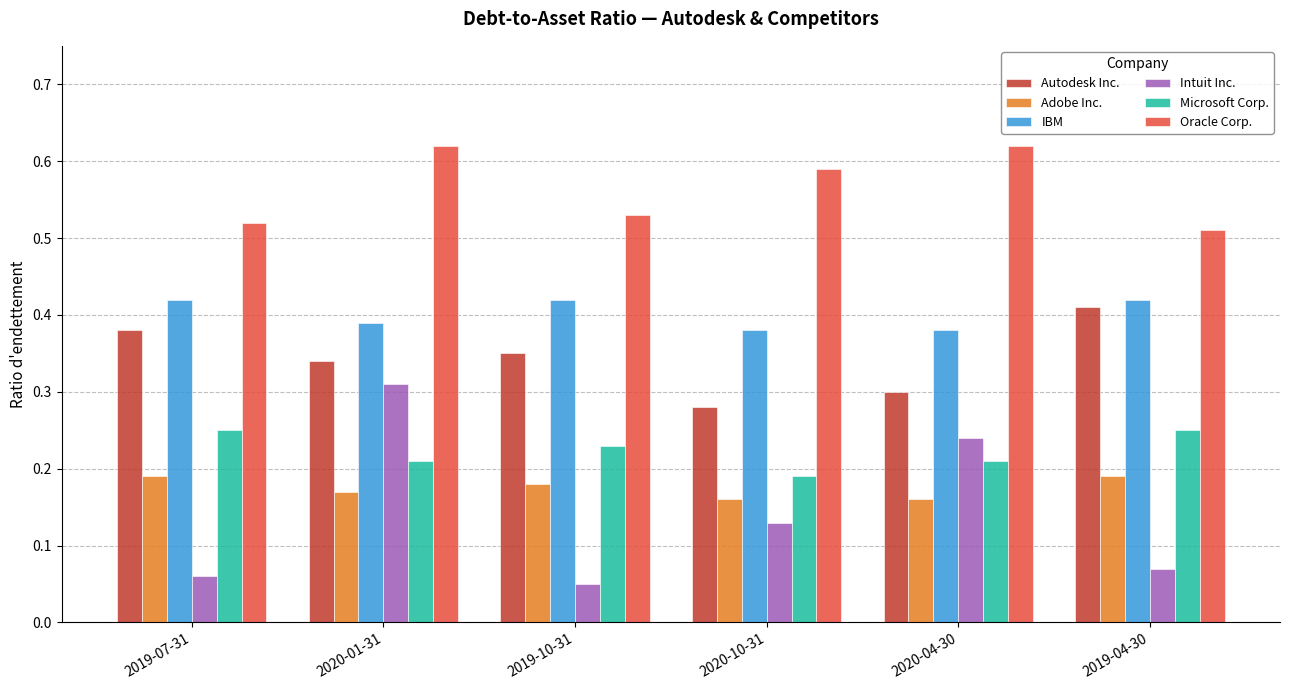

Which series has the largest range (max minus min)?

Intuit Inc.